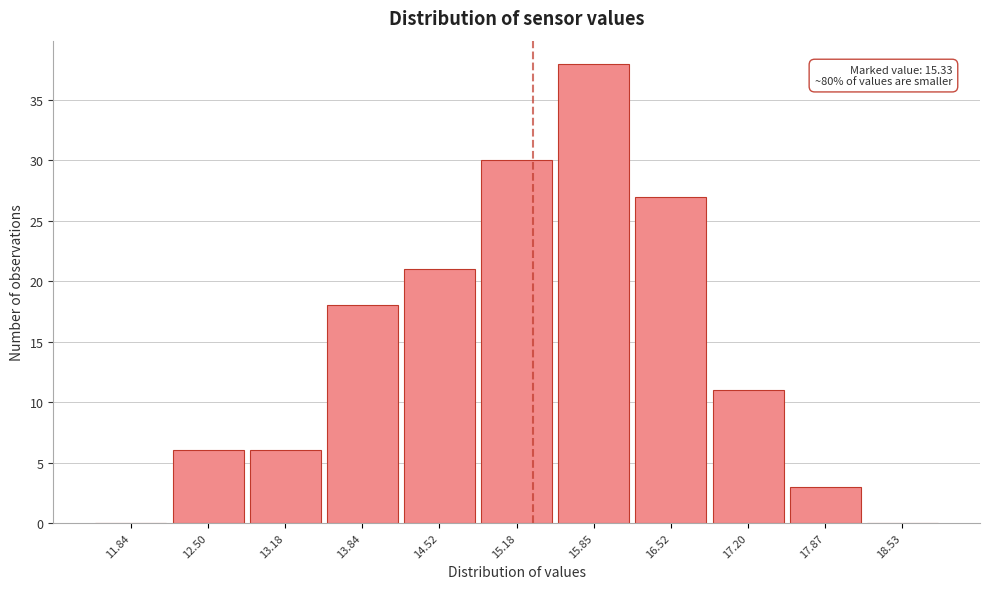

Which range on the x-axis has the tallest bar?

15.52 to 16.19